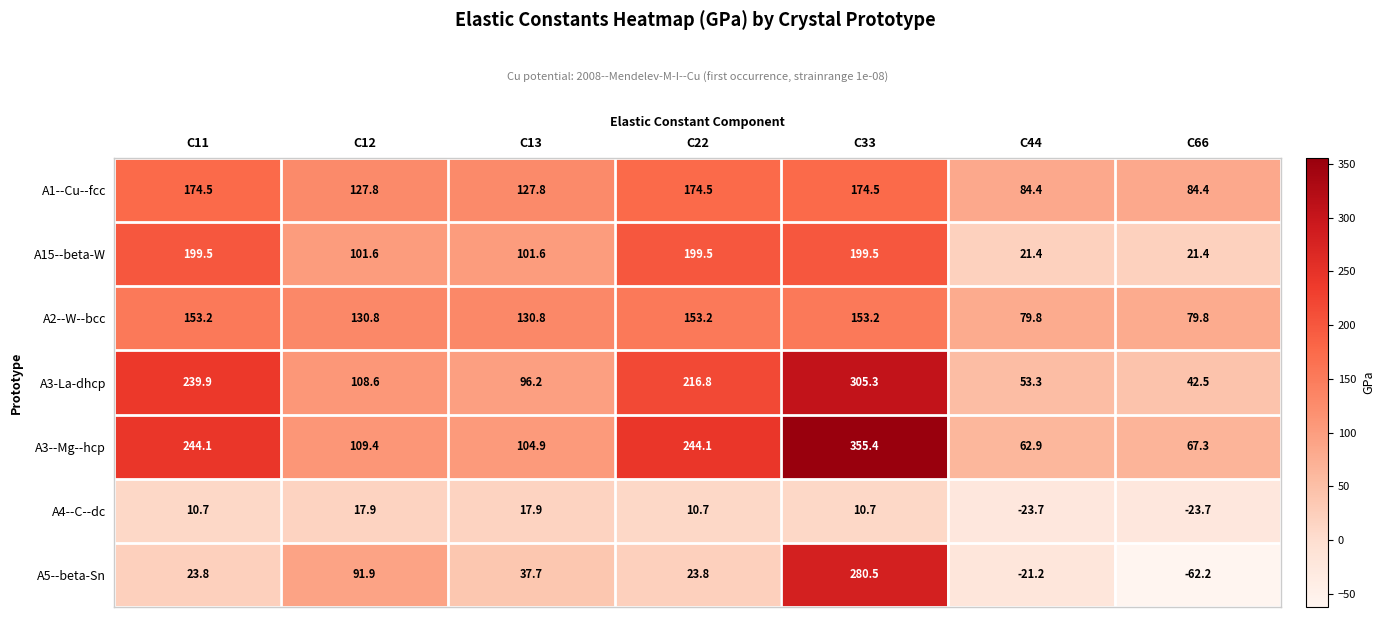

What is the sum of all A4--C--dc values?

20.5